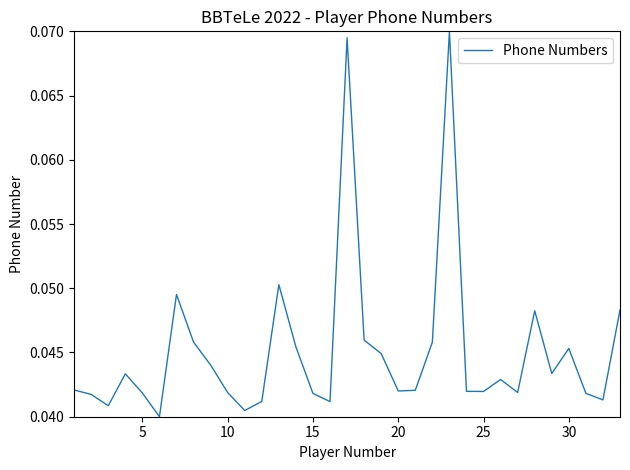

What is the maximum value shown in the chart?

0.1